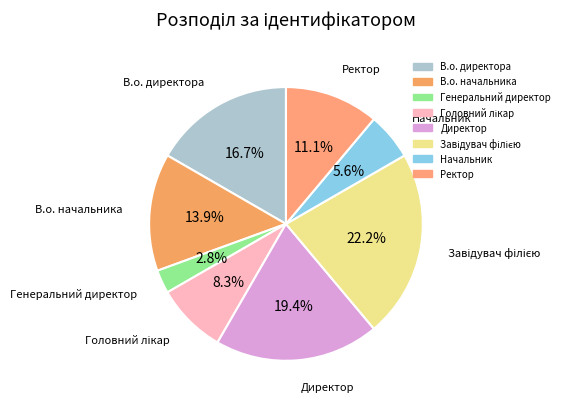

Which has a higher value, В.о. директора or Директор?

Директор